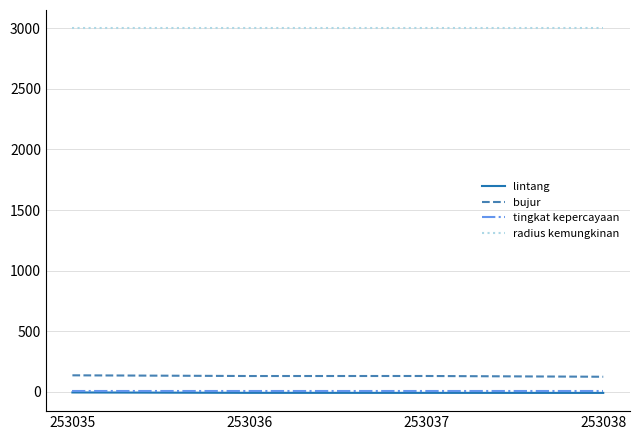

What is the smallest value displayed?

-8.2